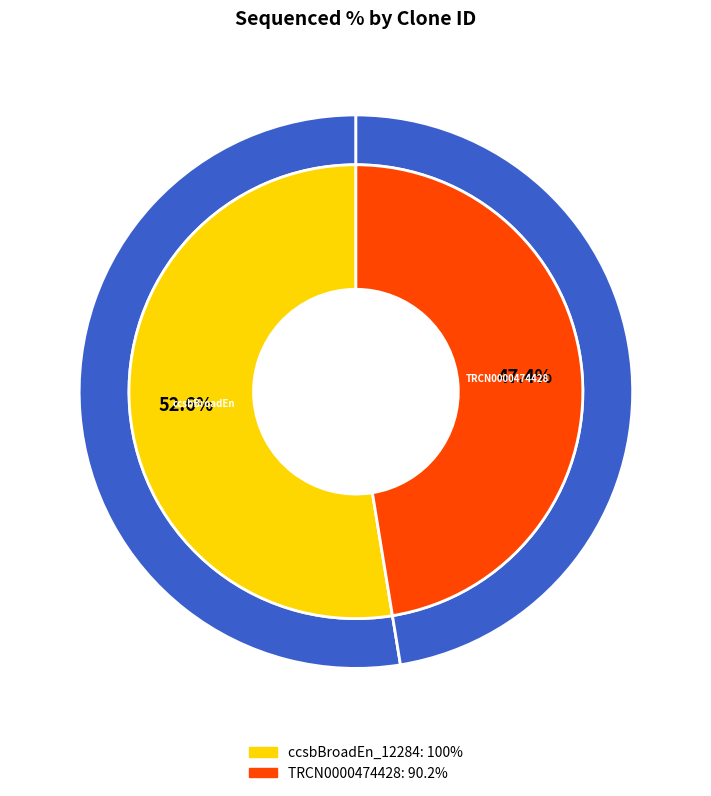

To the nearest percent, what percentage of the pie is ccsbBroadEn_12284?

53%